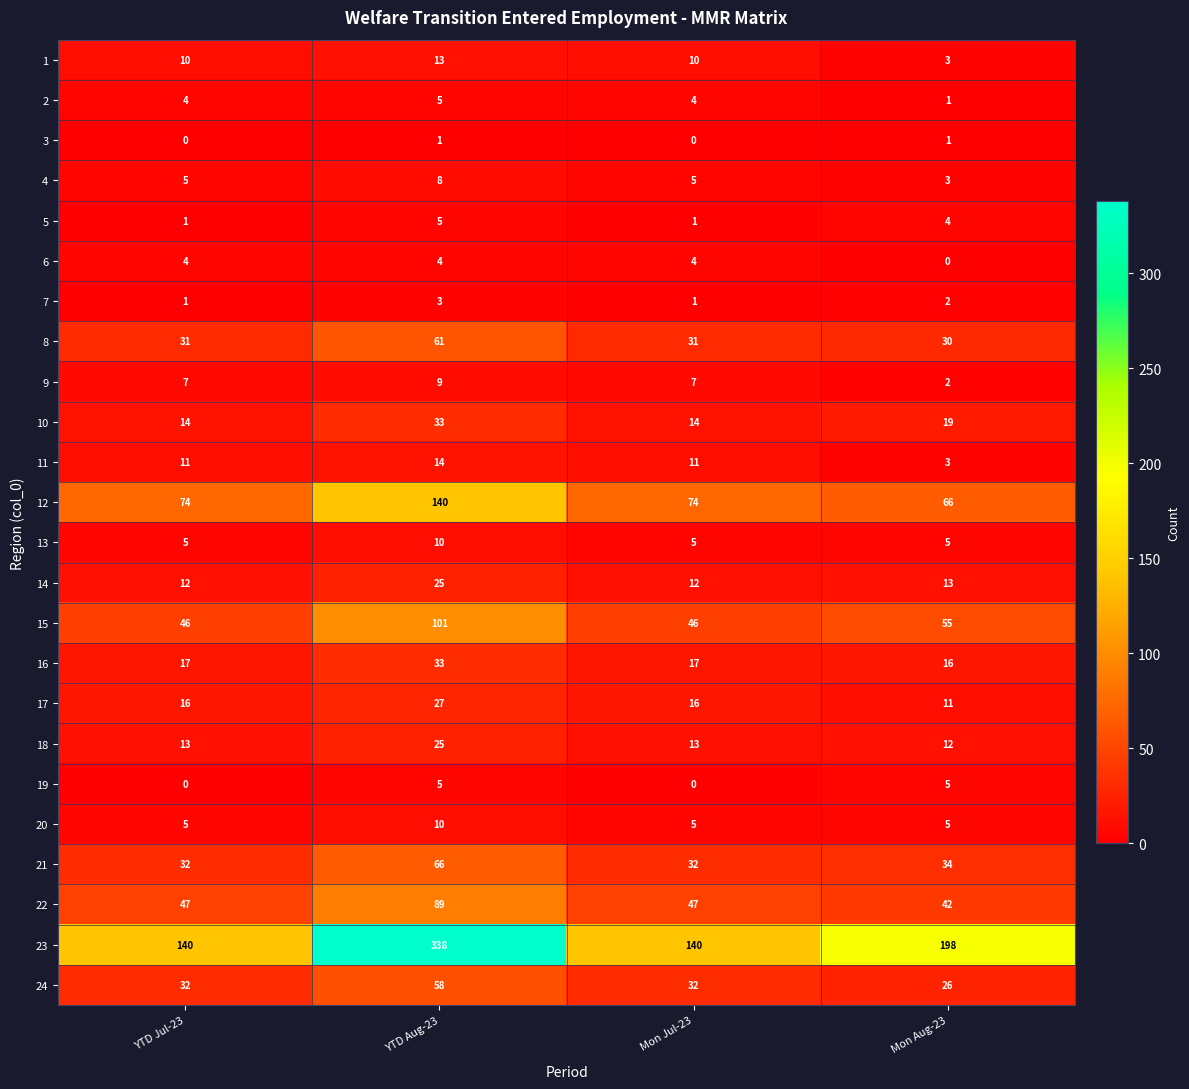

How many data points in 11 are less than 11?

1